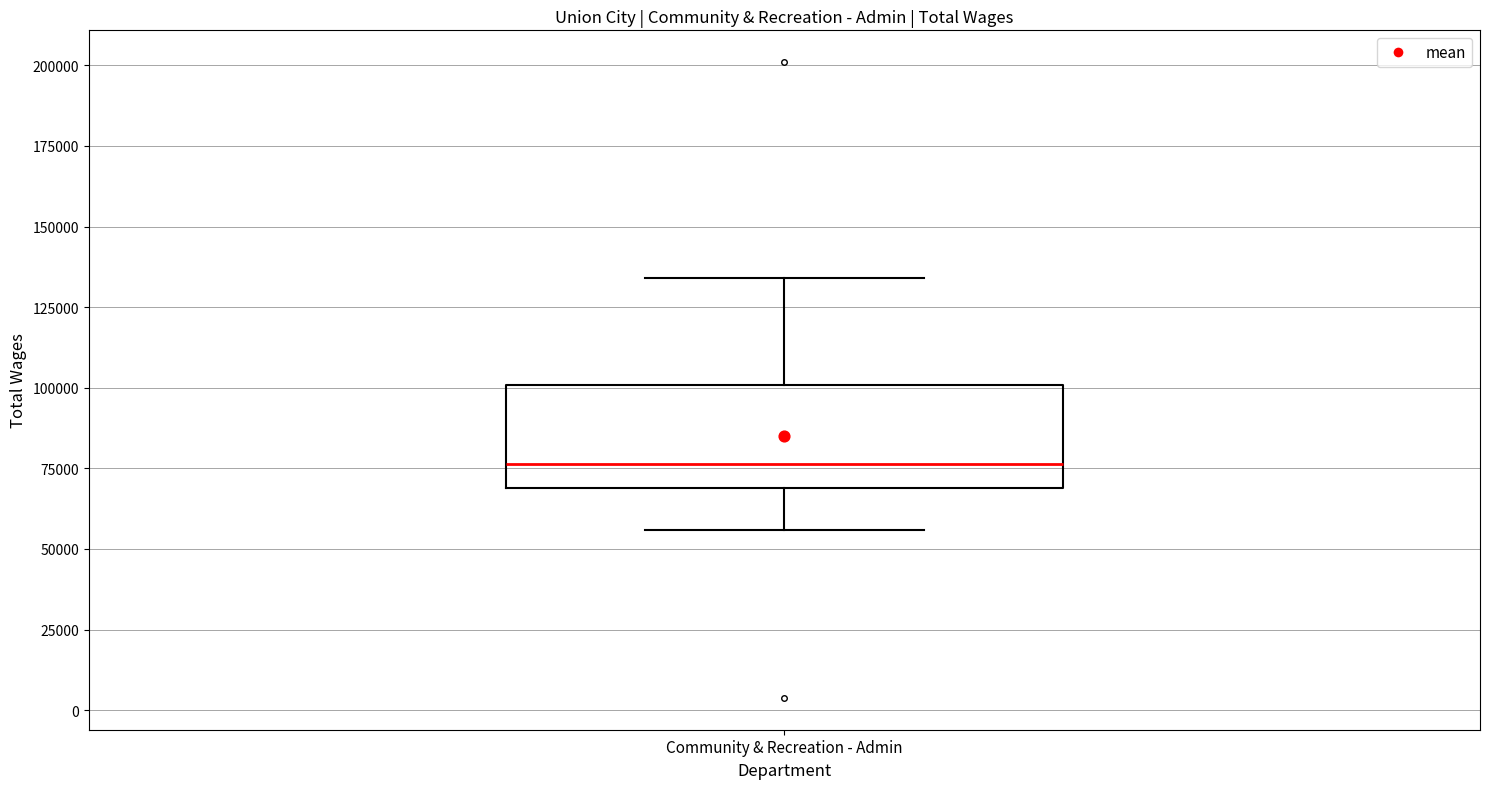

Where is the lower edge of the box for Community & Recreation - Admin on the y-axis? The values are not printed on the chart, so give them approximately, as read against the axis.

70000